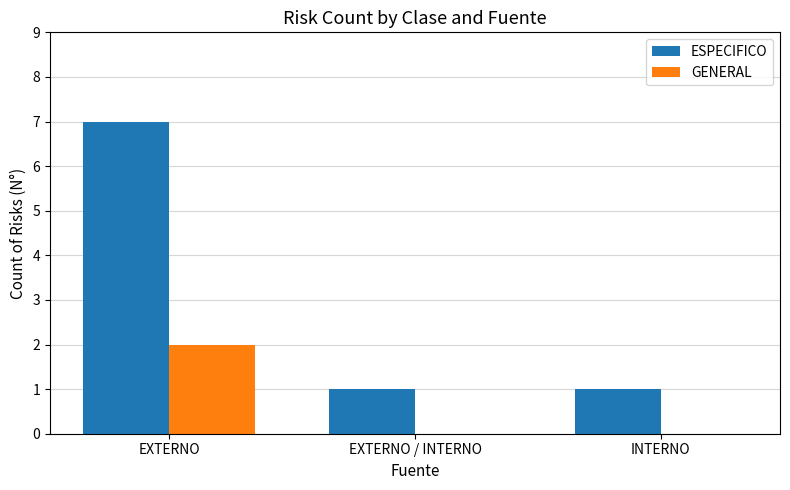

What is the total value across all series at EXTERNO?

9